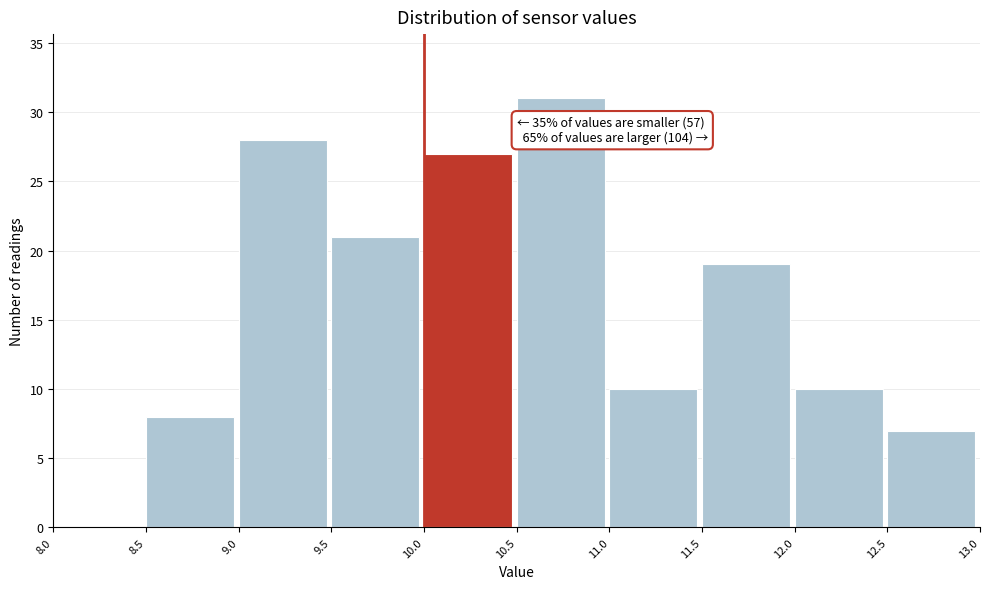

Over which range of the x-axis is the bar tallest?

10.5 to 11.0